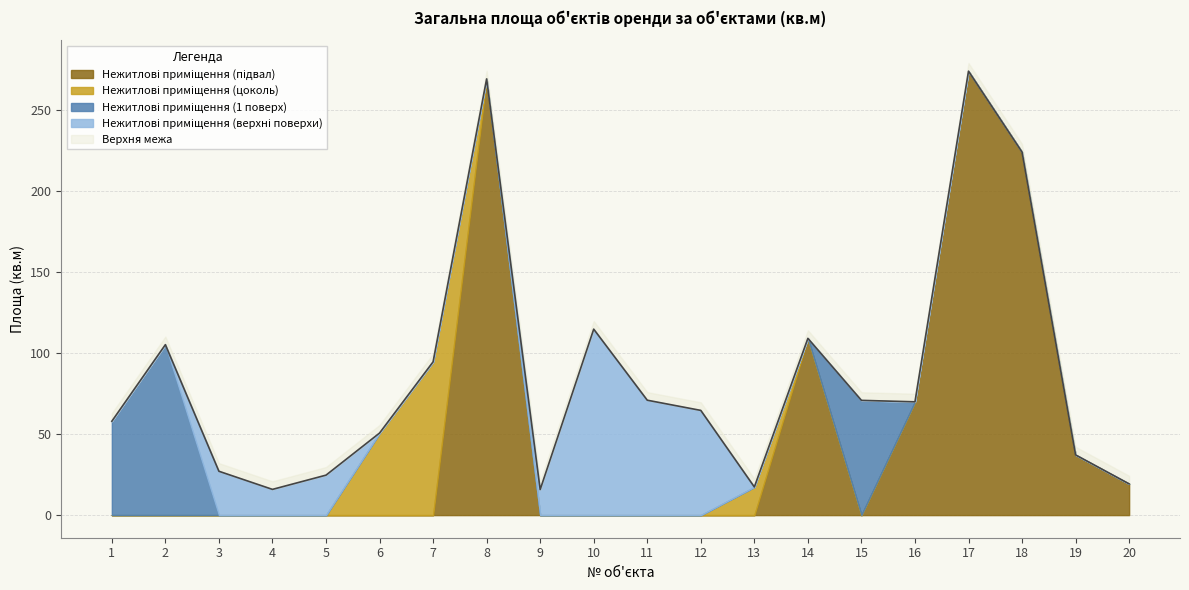

What is the difference between the maximum and second lowest values?

258.4